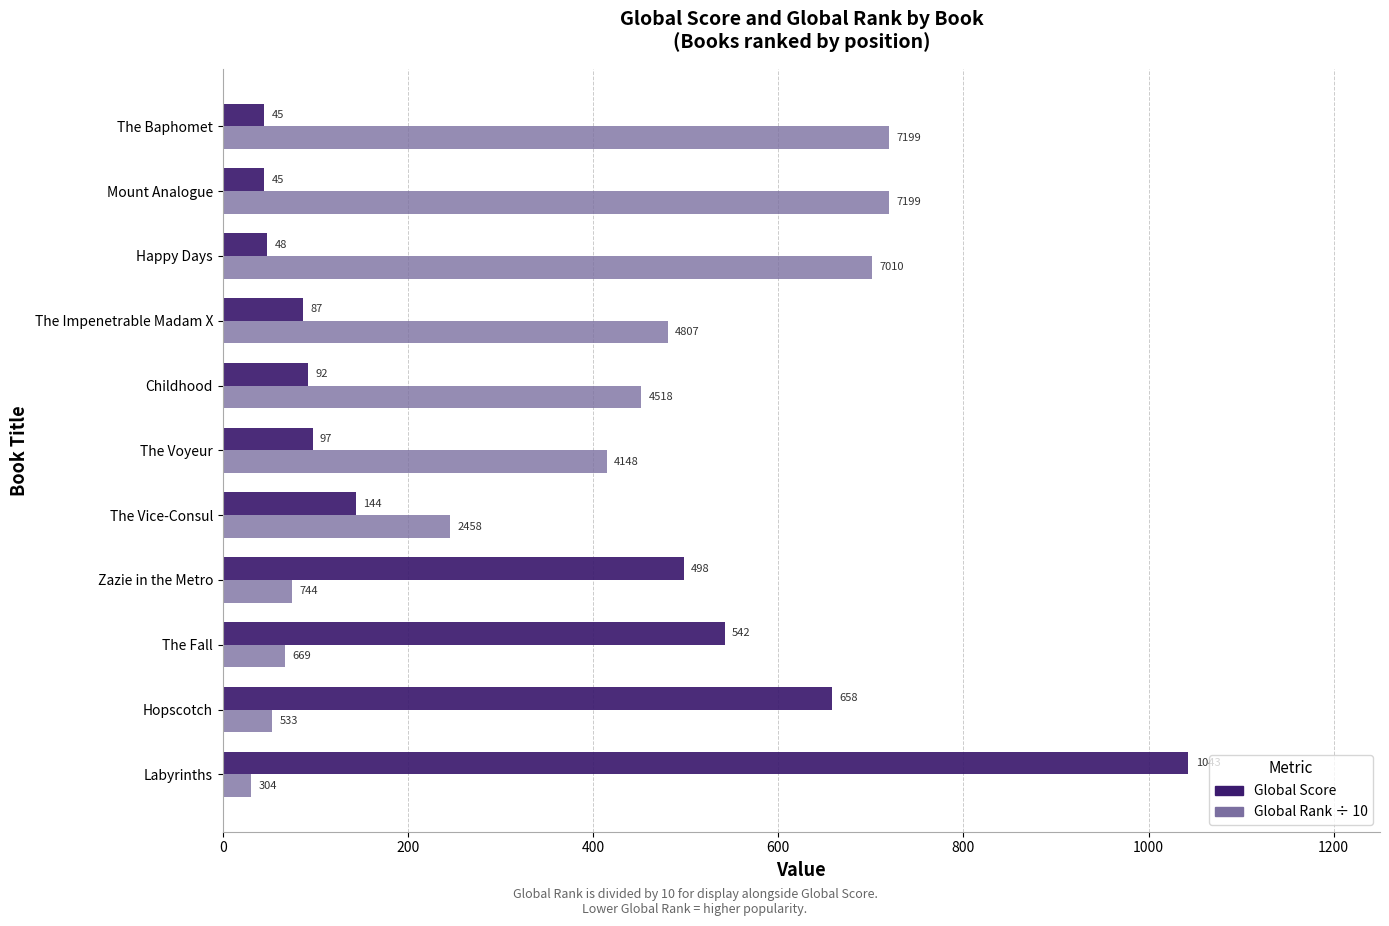

Rank the series by their average value, from highest to lowest.

Global Rank ÷ 10, Global Score